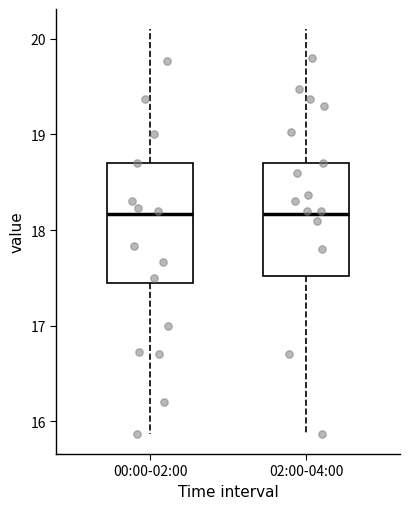

Reading left to right, transcribe this box plot: for each box, give where its median line is, the range the box spans, and where its two whiskers end, as read against the y-axis. The values are not printed on the chart, so give them approximately, as read against the axis.

00:00-02:00: median 18.2, box 17.5 to 18.7, whiskers 15.9 to 20.1
02:00-04:00: median 18.2, box 17.5 to 18.7, whiskers 15.9 to 20.1